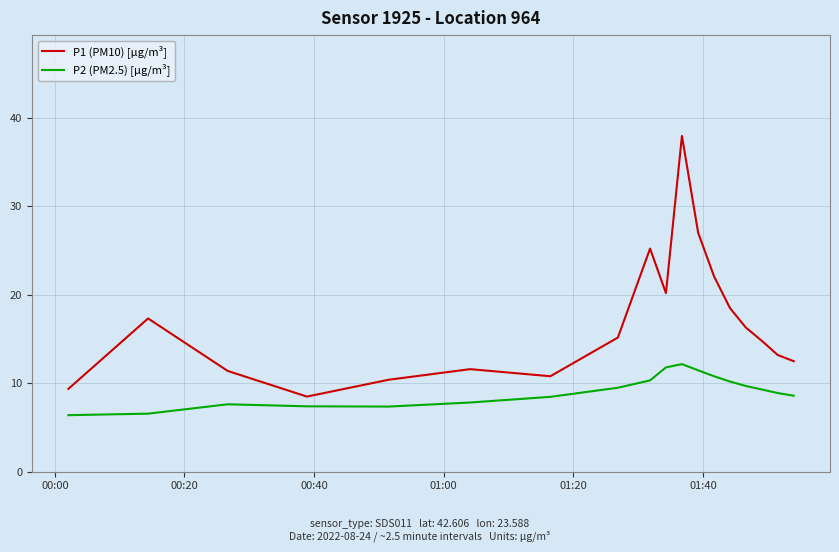

At how many categories does at least one series exceed 30?

1